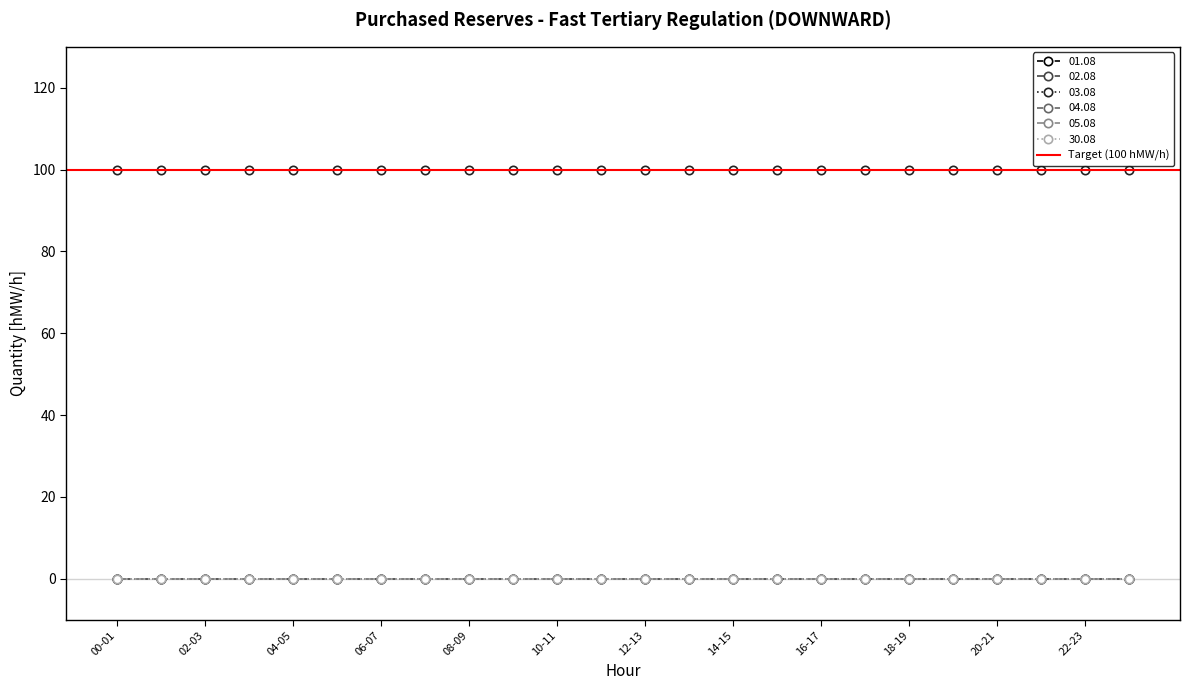

Rank the series at 07-08 from highest to lowest value.

03.08, 01.08, 02.08, 04.08, 05.08, 30.08